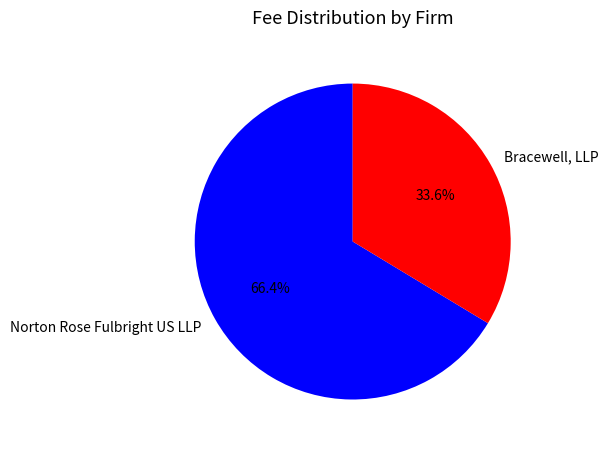

Is it true that Bracewell, LLP is 34% of the pie?

True